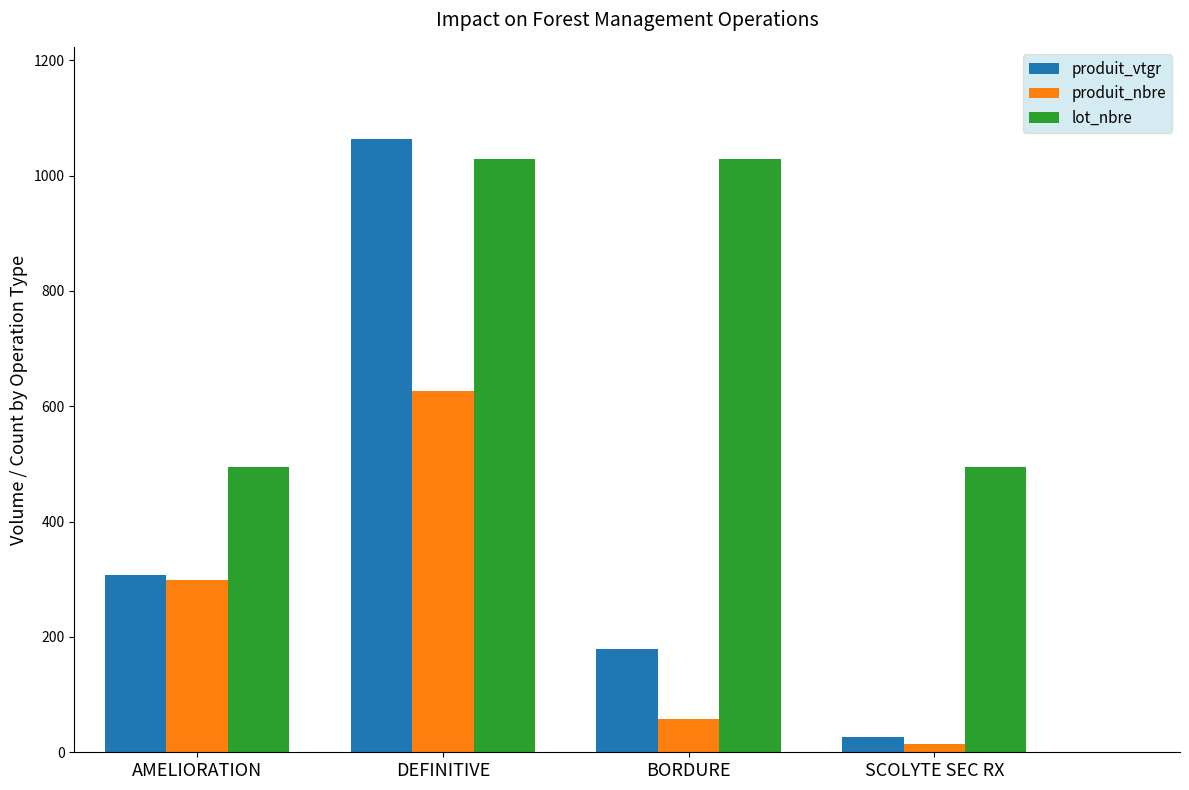

Reading right to left, extract all data points from this chart.

produit_vtgr: 26.4	178.9	1063.7	306.8
produit_nbre: 15.0	57.0	626.0	299.0
lot_nbre: 495.0	1028.0	1028.0	495.0